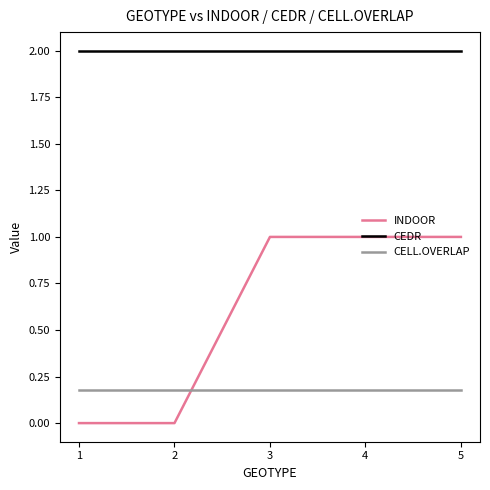

True or false: CEDR has a value of 2.0 at 3.

True